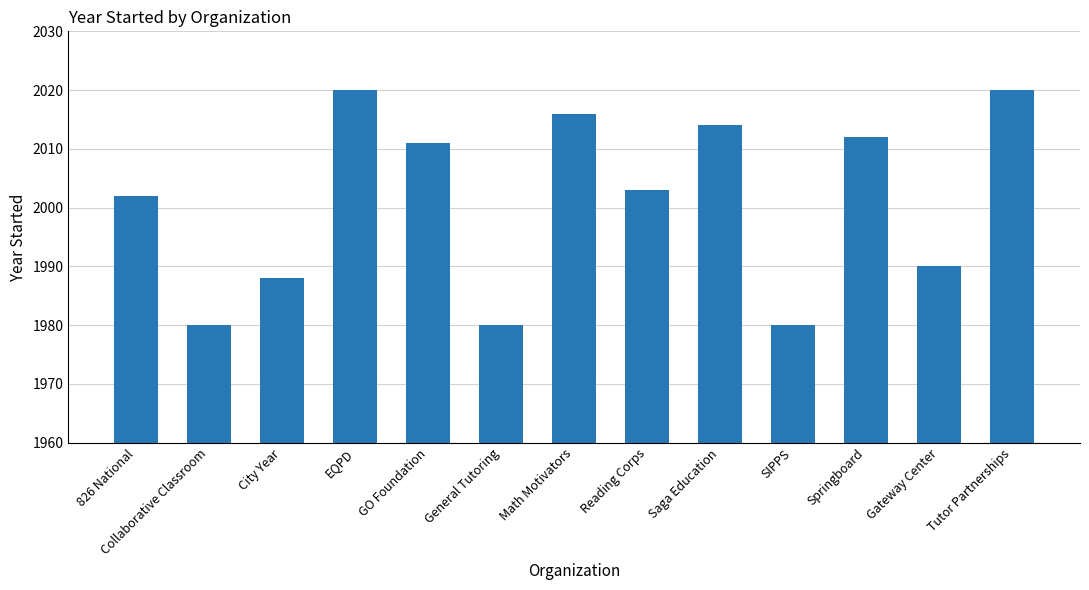

Read the value at Math Motivators.

2016